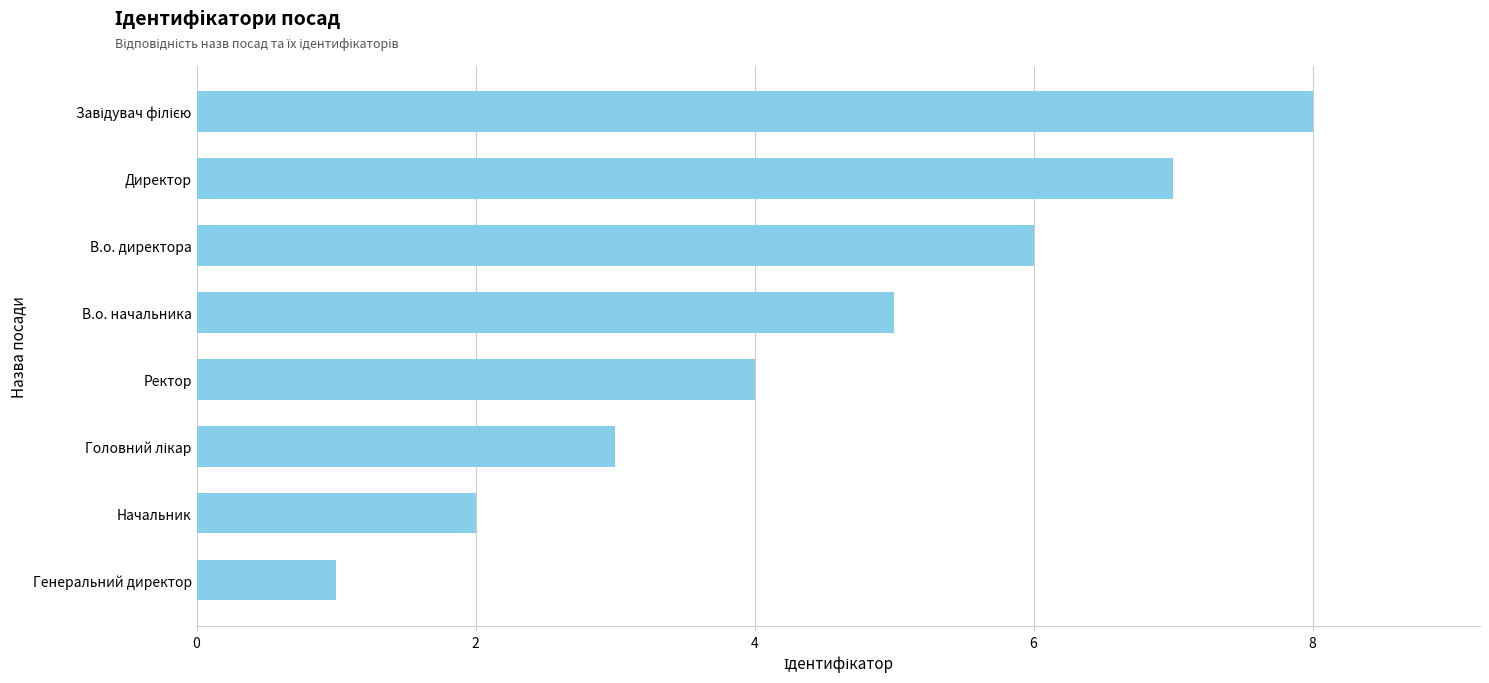

At which label is the value closest to 4?

Ректор